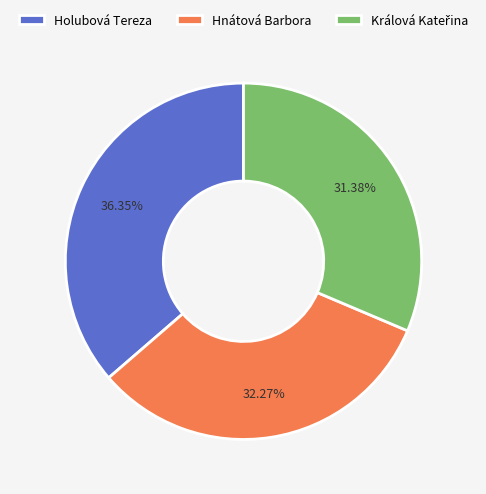

Combined, do Hnátová Barbora and Holubová Tereza account for over 50%?

Yes